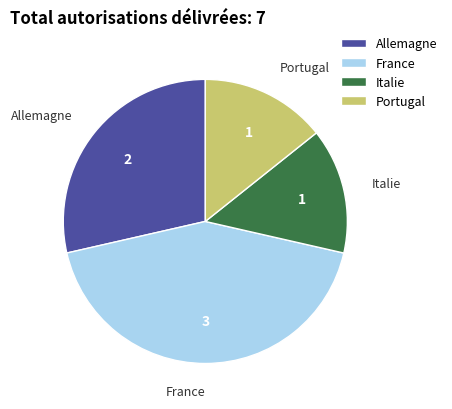

Which category has the biggest portion of the pie?

France